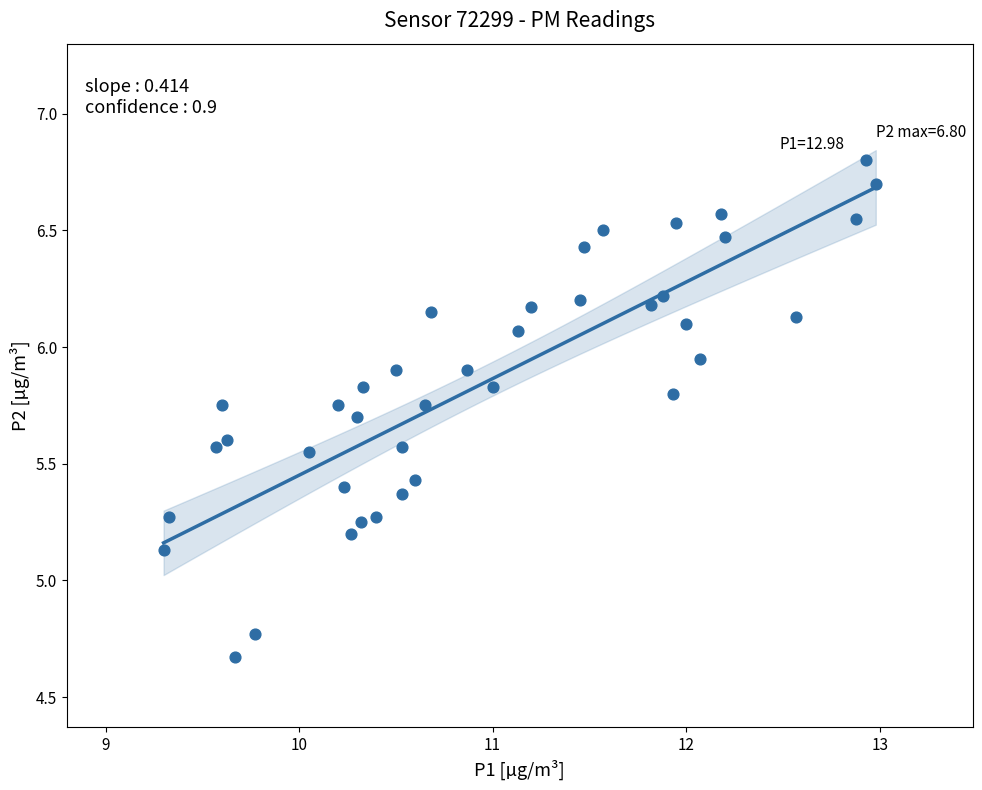

What is the range of Y values (max minus min)?

2.1